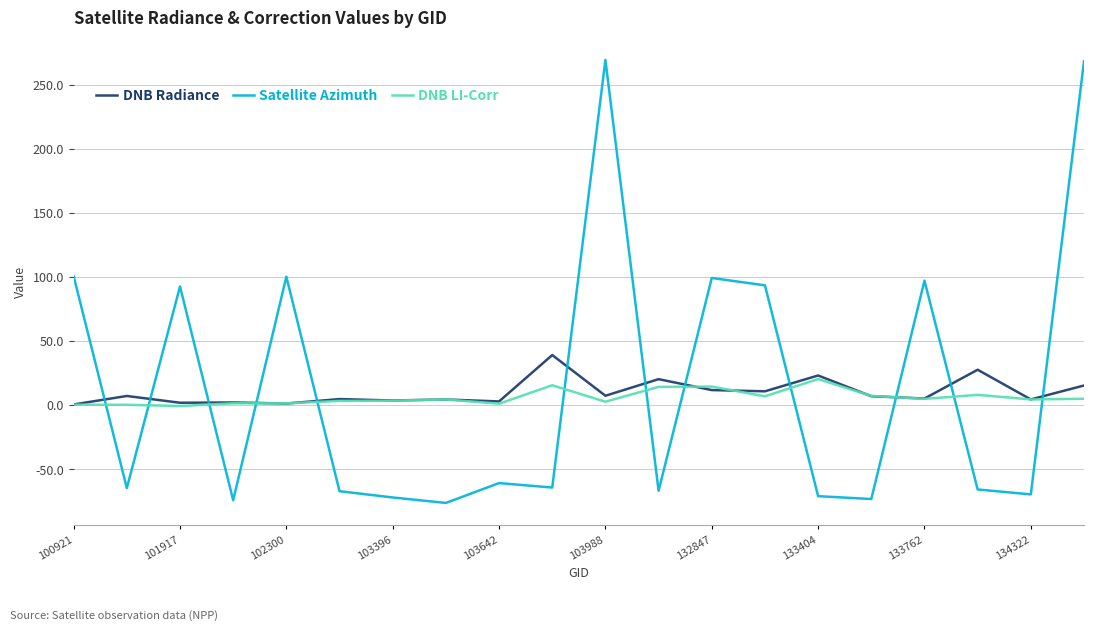

Which series has the widest spread of values?

Satellite Azimuth